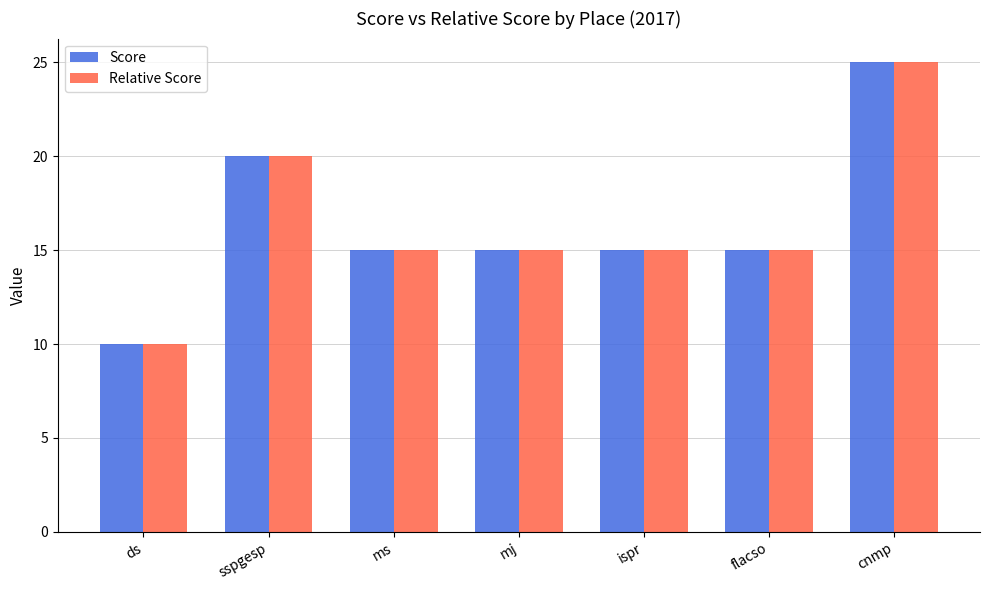

What is the total value across all series at mj?

30